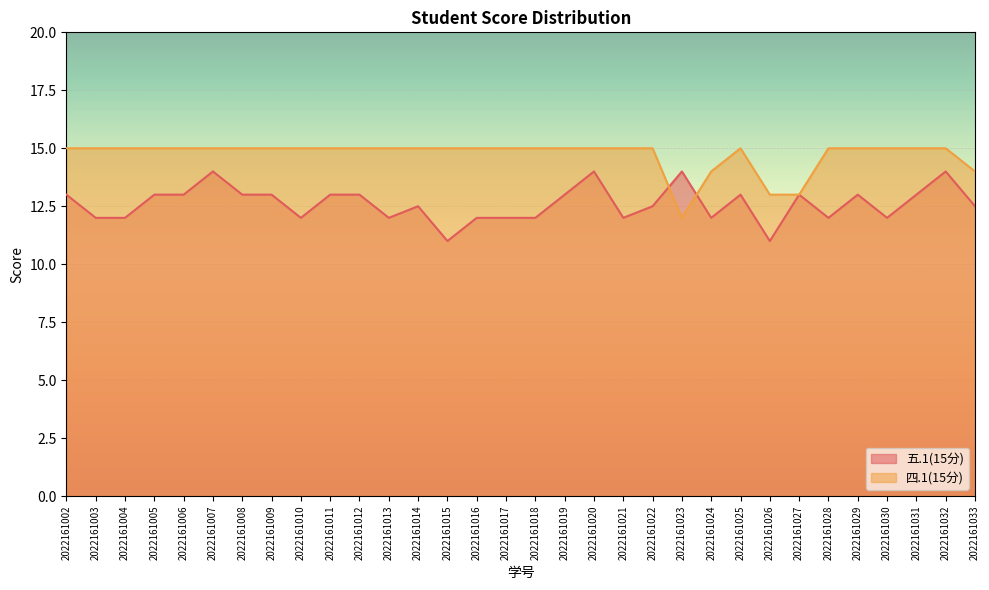

What is the sum of all 四.1(15分) values?

471.0